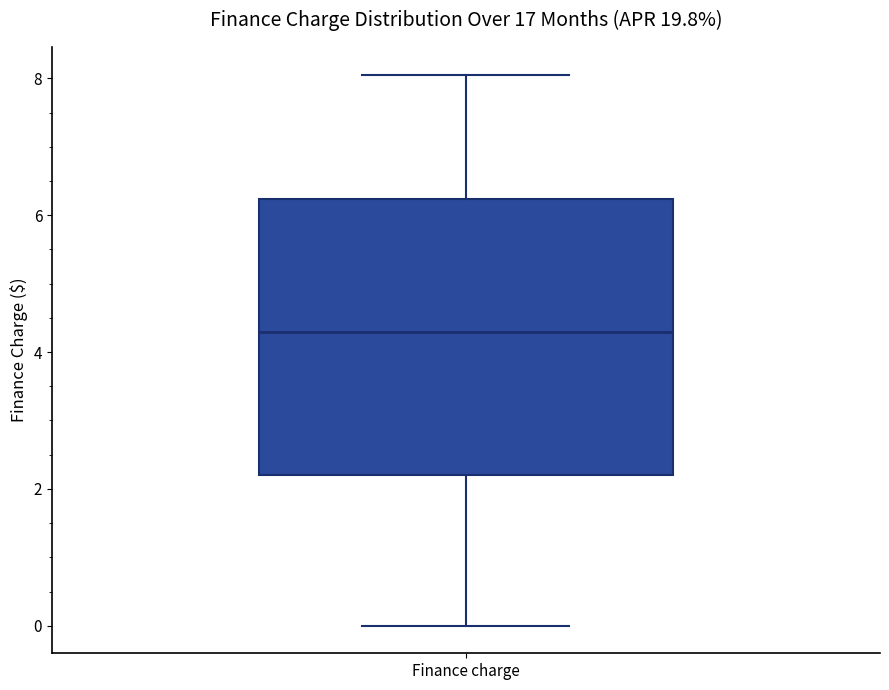

Transcribe this box plot: give where the median line is, the range the box spans, and where the two whiskers end, as read against the y-axis. The values are not printed on the chart, so give them approximately, as read against the axis.

median 4.2, box 2.2 to 6.2, whiskers 0.0 to 8.0